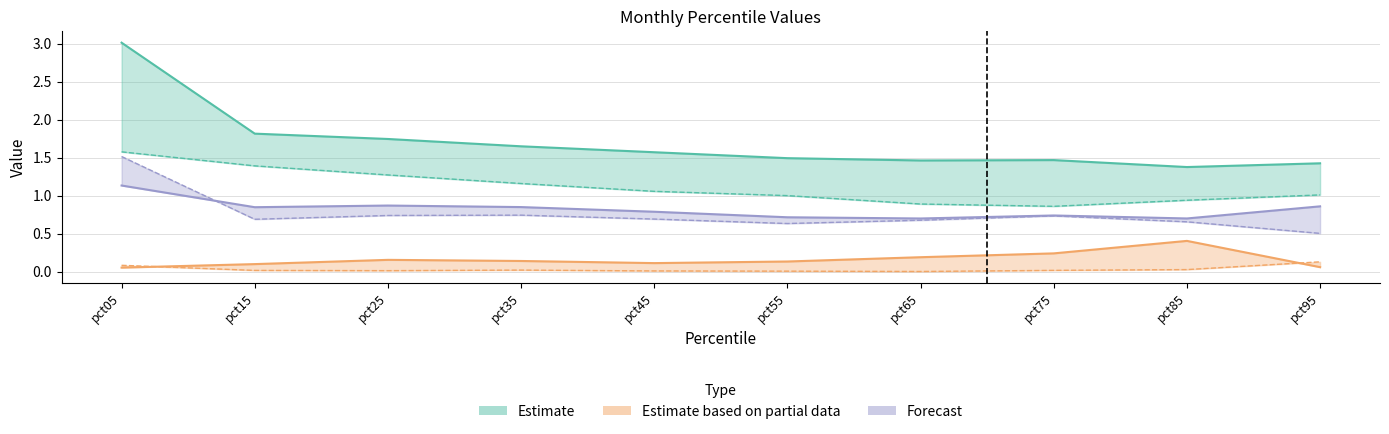

What is the difference between the maximum and second lowest values in the May series?

0.1